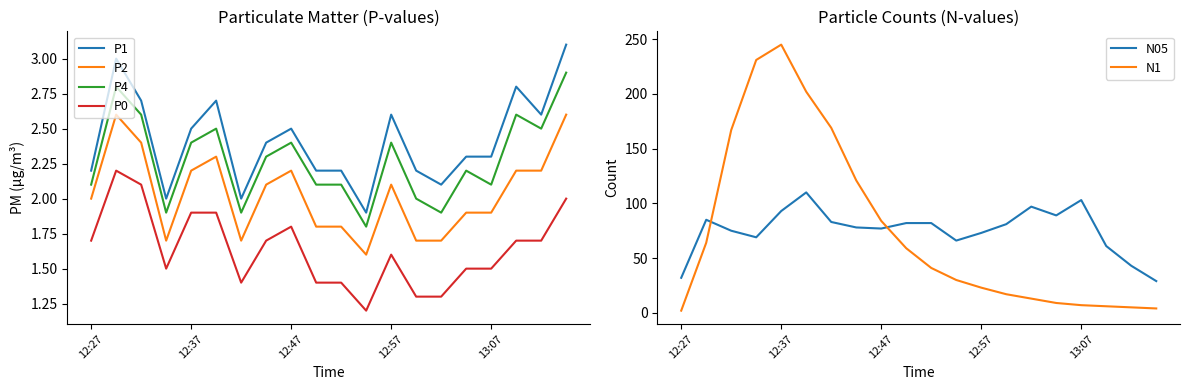

Rank the series at 19 from highest to lowest value.

N05, N1, P1, P4, P2, P0